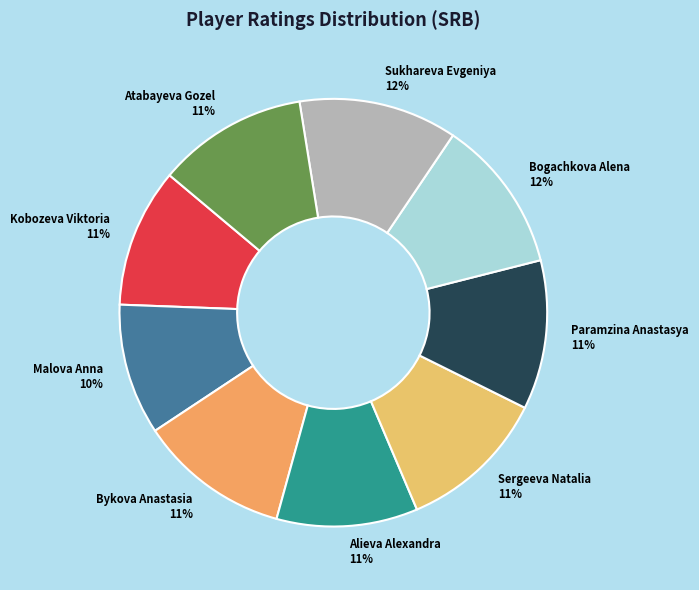

Is it true that Alieva Alexandra is 11% of the pie?

True